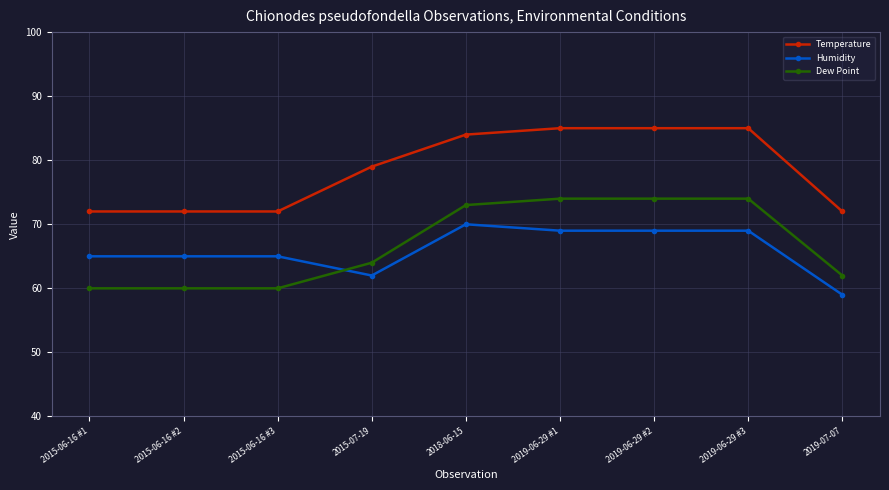

The Dew Point series shows 51 at 2018-06-15. True or false?

False